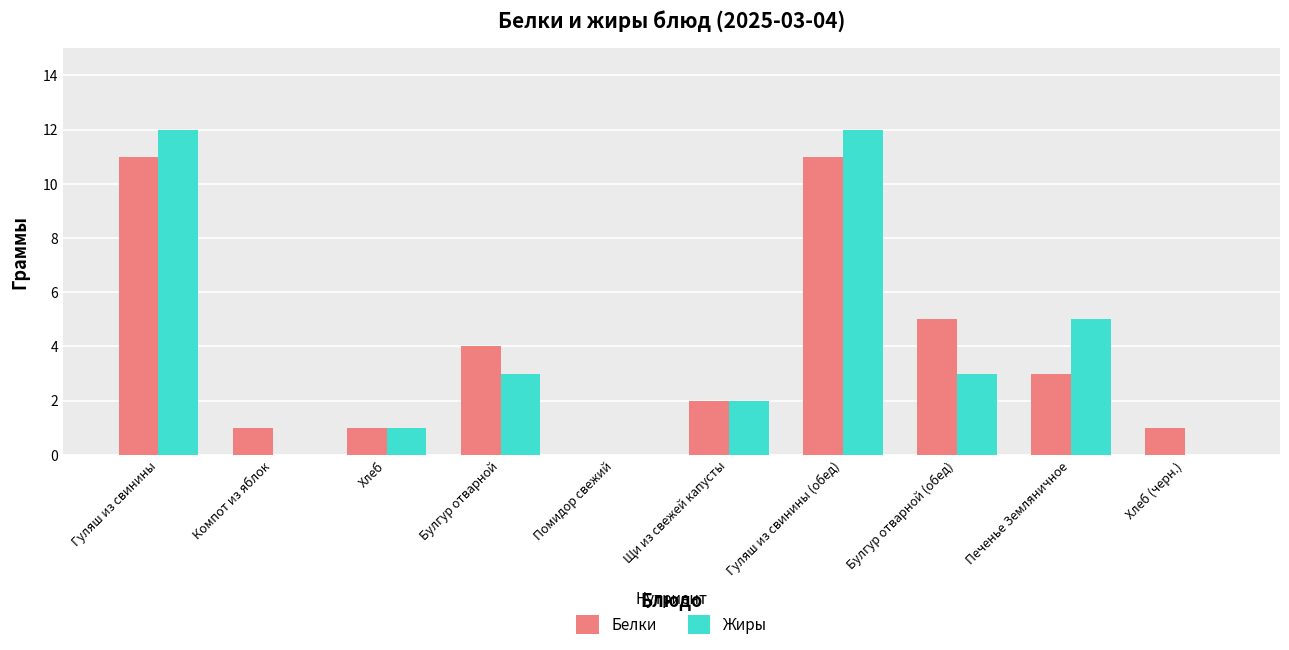

What is the sum of all Жиры values?

38